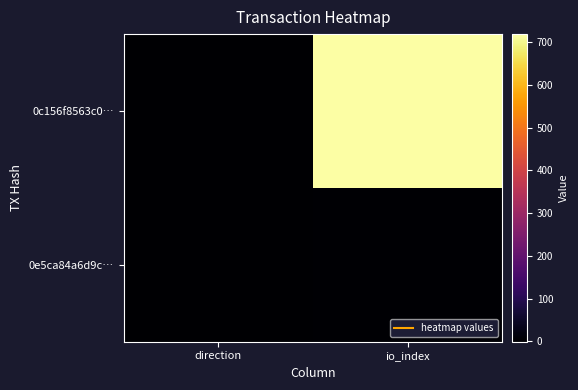

At which category does the chart reach its minimum across all series?

direction